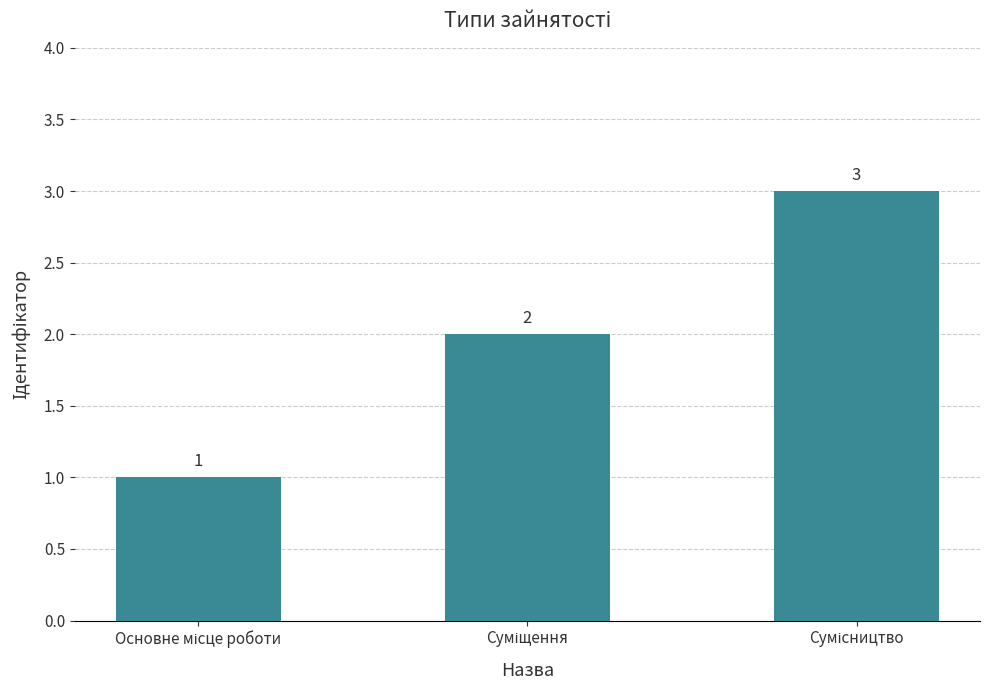

How many values are between 1 and 3?

3